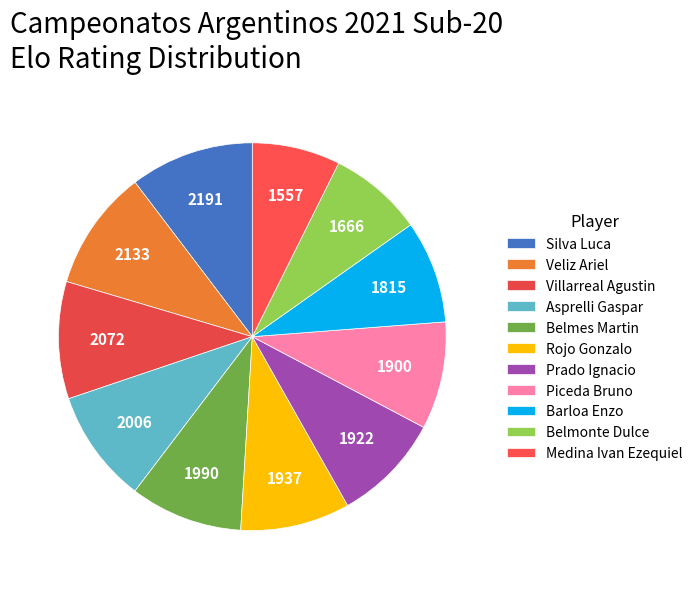

What portion of the pie excludes Medina Ivan Ezequiel?

92.7%